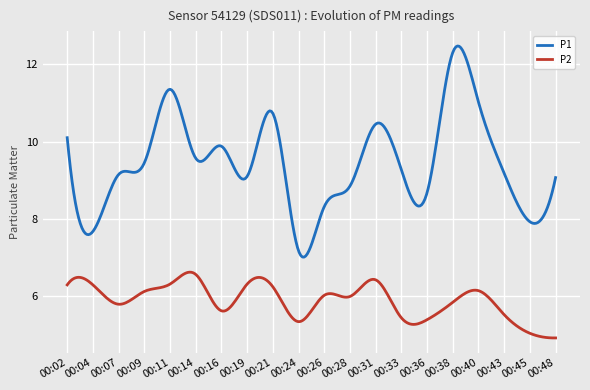

List the series in order of their overall mean, highest first.

P1, P2